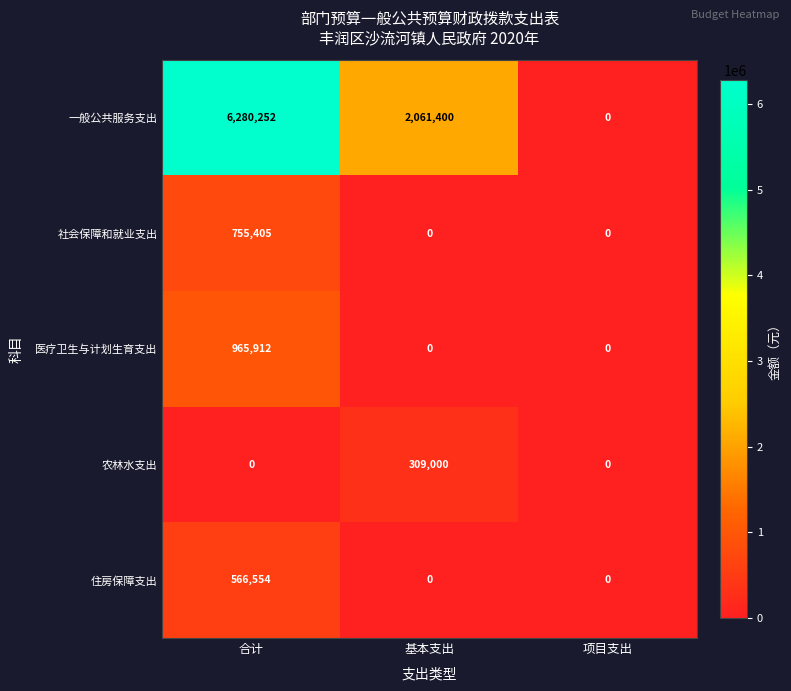

The 一般公共服务支出 series shows 6280252 at 合计. True or false?

True